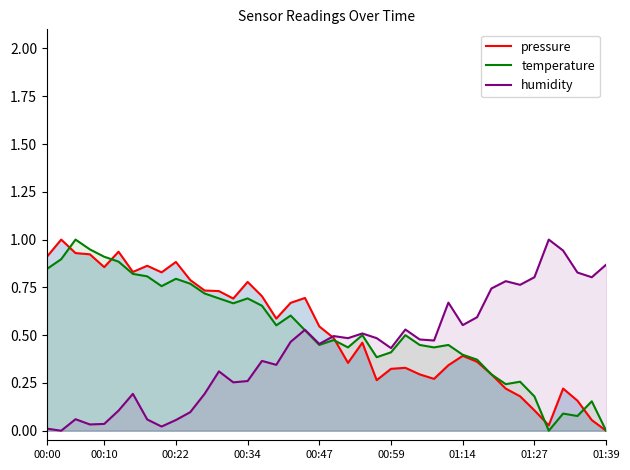

The value of temperature at 00:22 is 0.8. True or false?

True